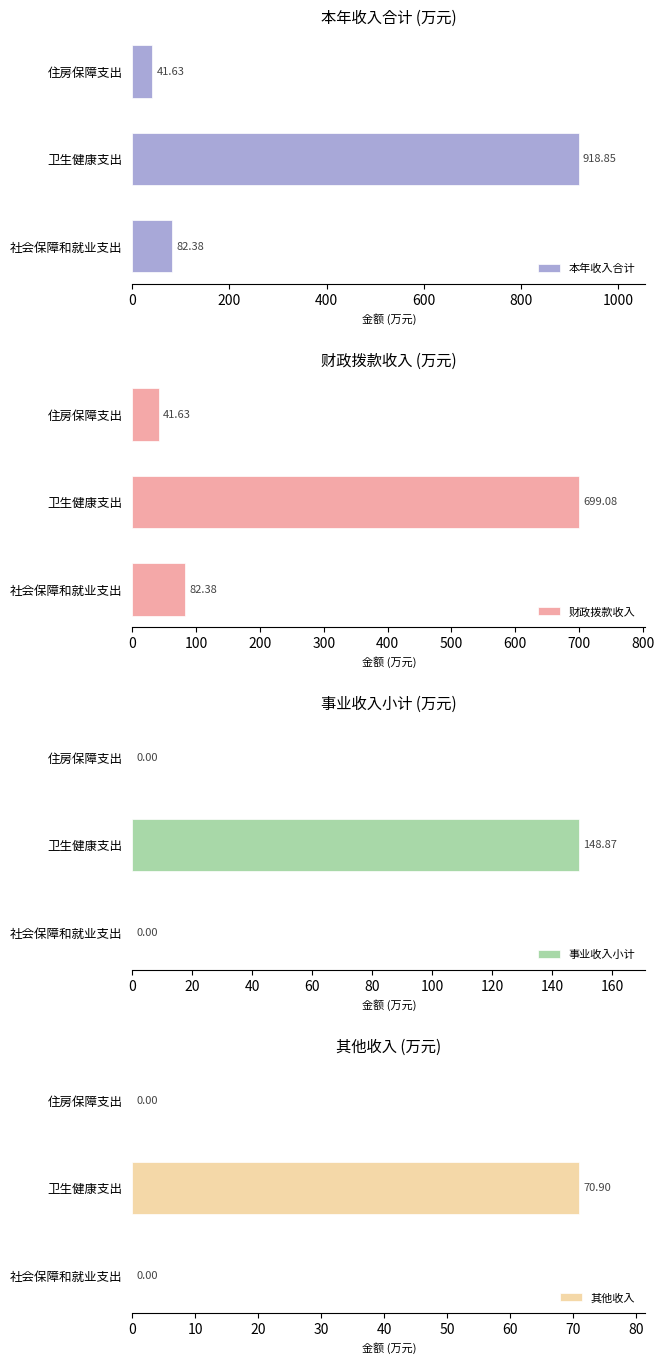

What is the sum of the 本年收入合计 values at 卫生健康支出 and 社会保障和就业支出?

1001.2